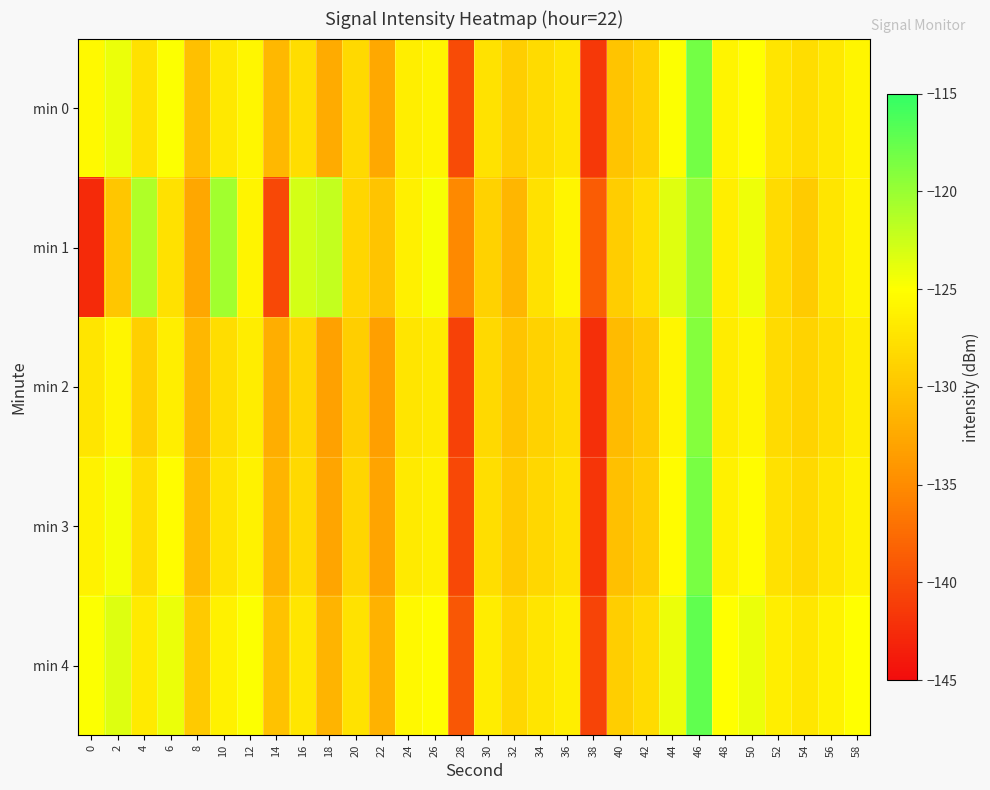

Which series has the largest total across all categories?

min 4